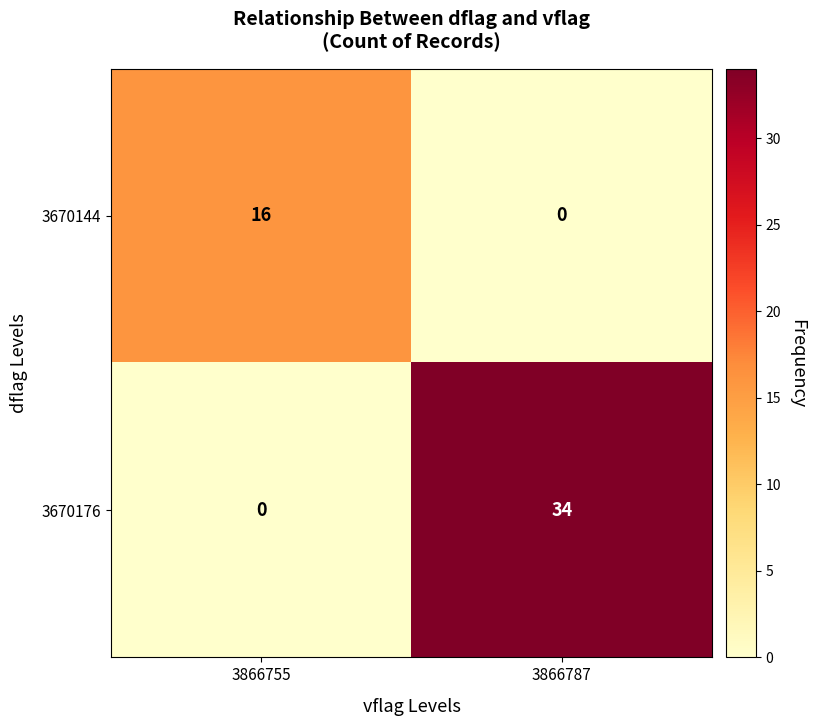

Rank the series at 3866755 from lowest to highest value.

3670176, 3670144